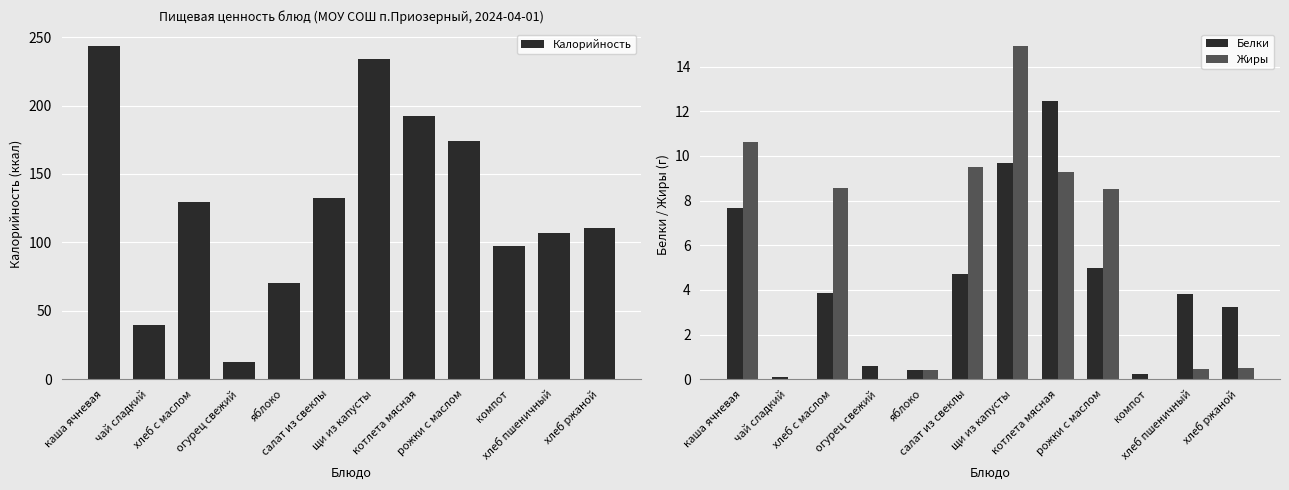

The Белки series shows 6.5 at салат из свеклы. True or false?

False